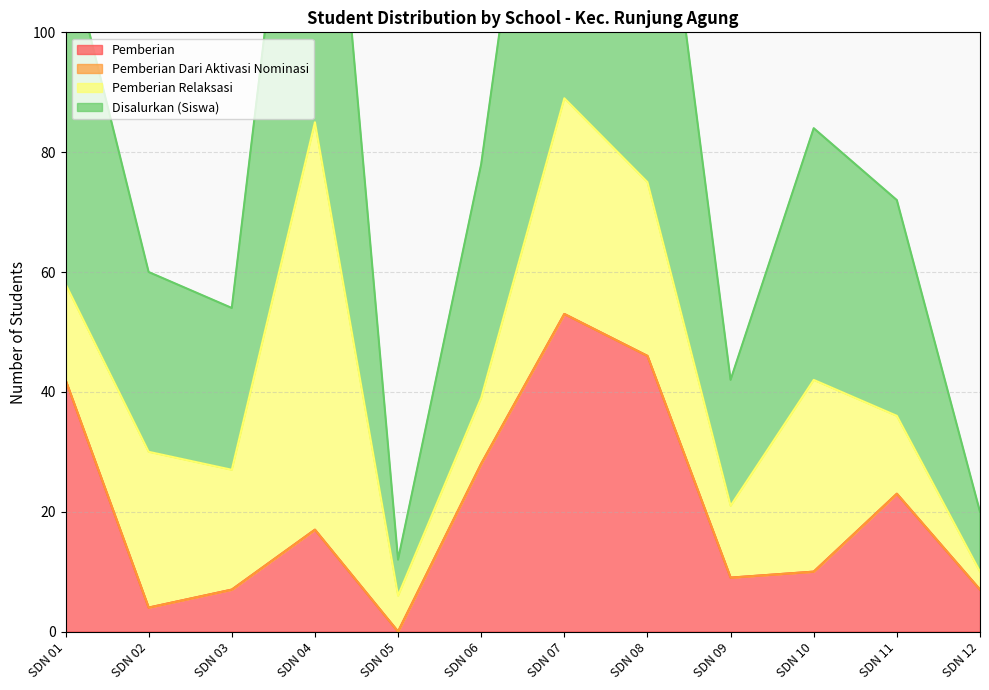

How many interior local peaks does the Disalurkan (Siswa) series have?

3